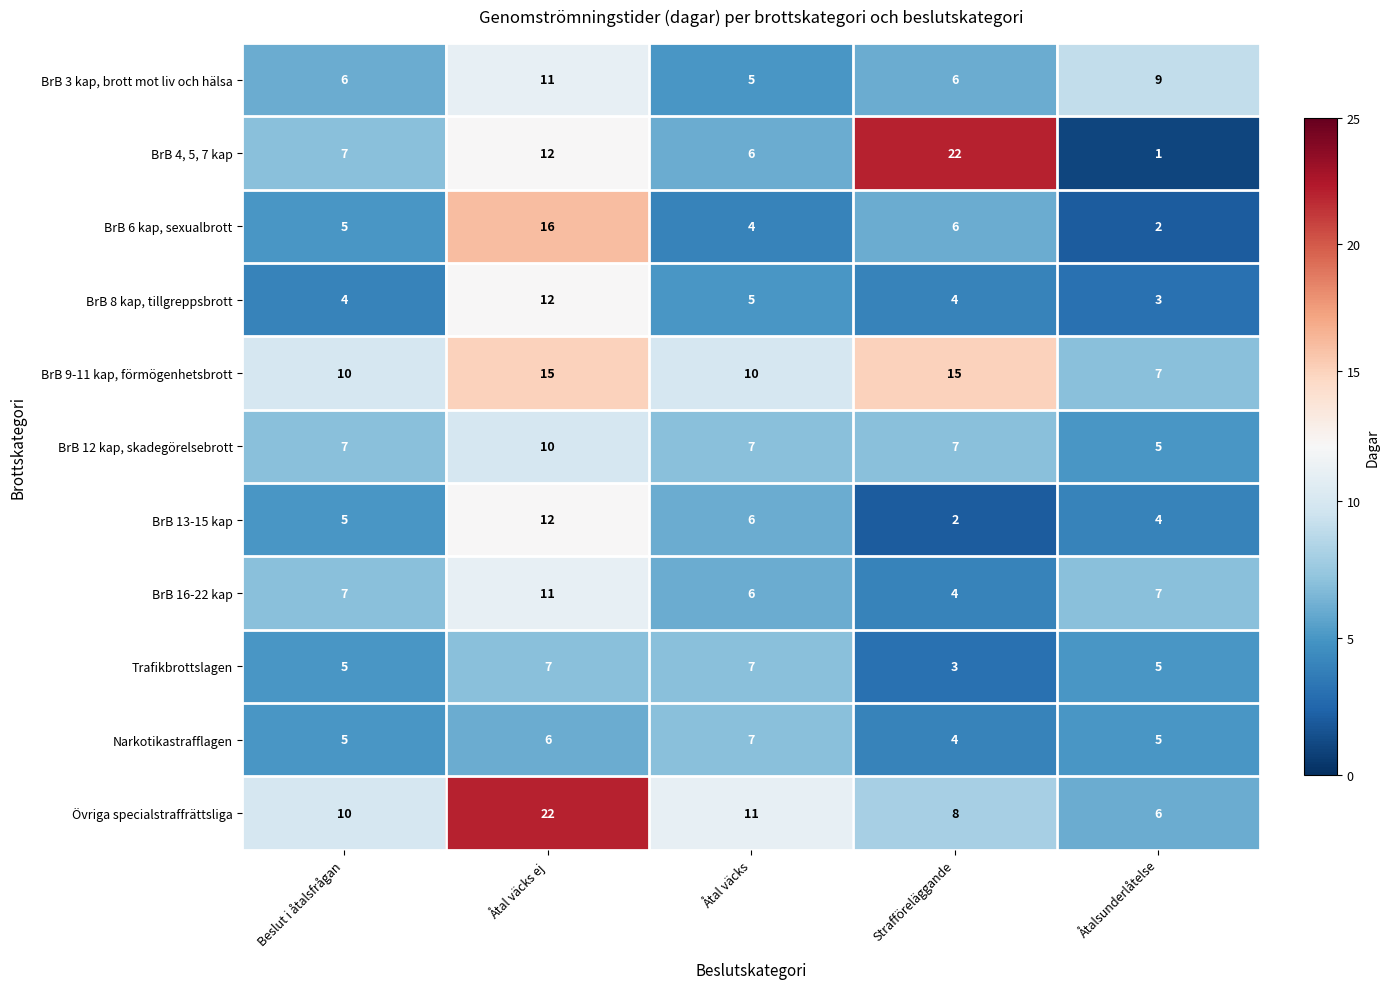

What value does the BrB 9-11 kap, förmögenhetsbrott series have at Beslut i åtalsfrågan?

10